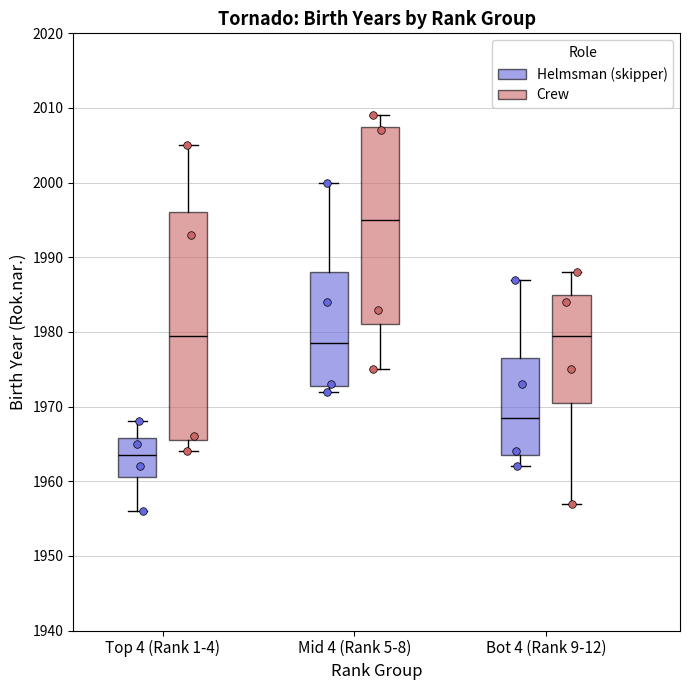

Where is the lower edge of the box for Bot 4 (Rank 9-12) (Crew) on the y-axis? The values are not printed on the chart, so give them approximately, as read against the axis.

1971